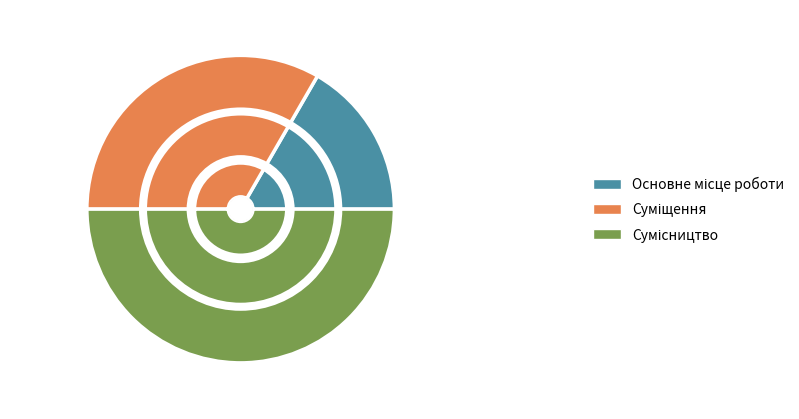

What is the ratio of the value at Суміщення to the value at Сумісництво?

0.7